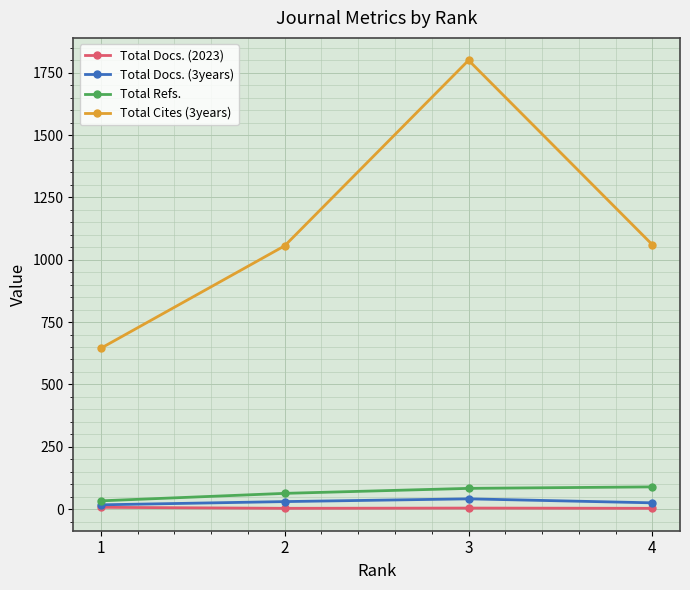

True or false: Total Cites (3years) has more than 2 points higher than both neighbors.

False